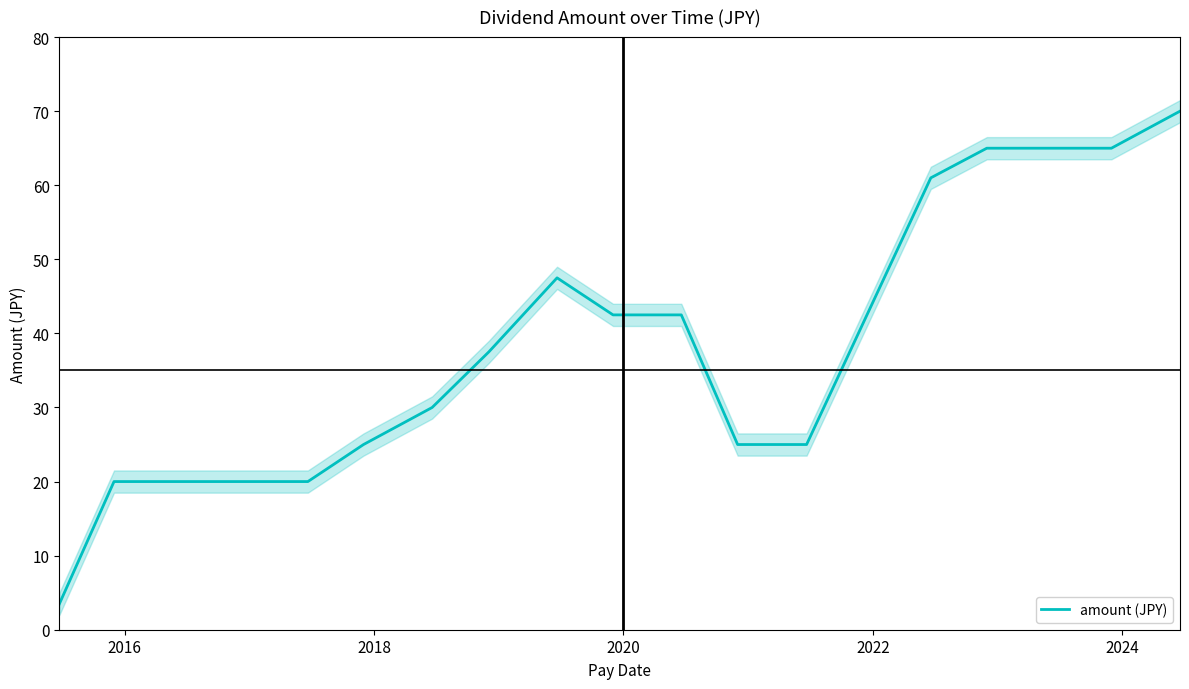

Reading right to left, transcribe all the data shown in this chart.

70.0	65.0	65.0	65.0	61.0	25.0	25.0	42.5	42.5	47.5	37.5	30.0	25.0	20.0	20.0	20.0	20.0	3.5